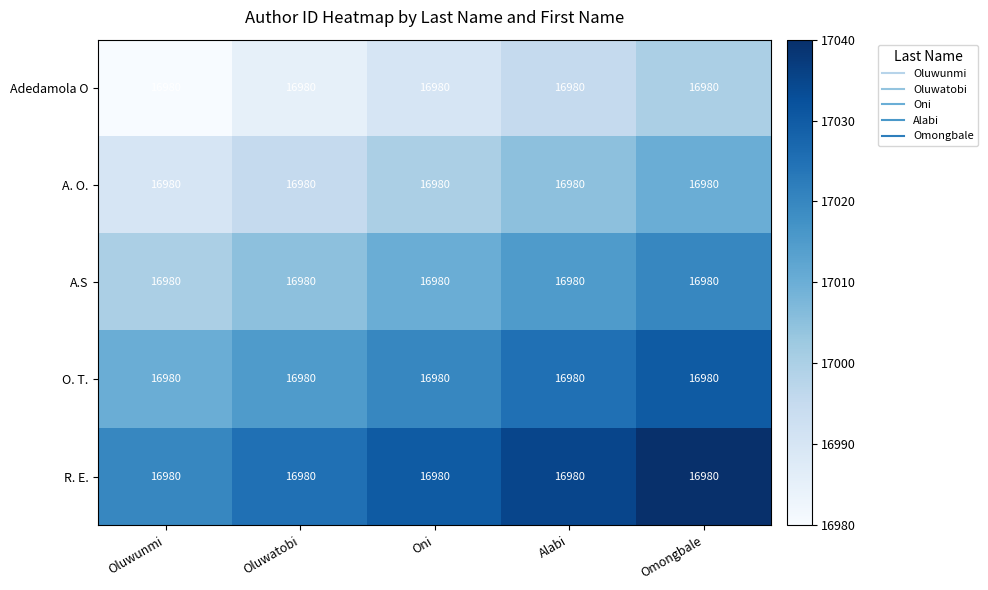

What is the difference between the highest and lowest values at Omongbale?

40